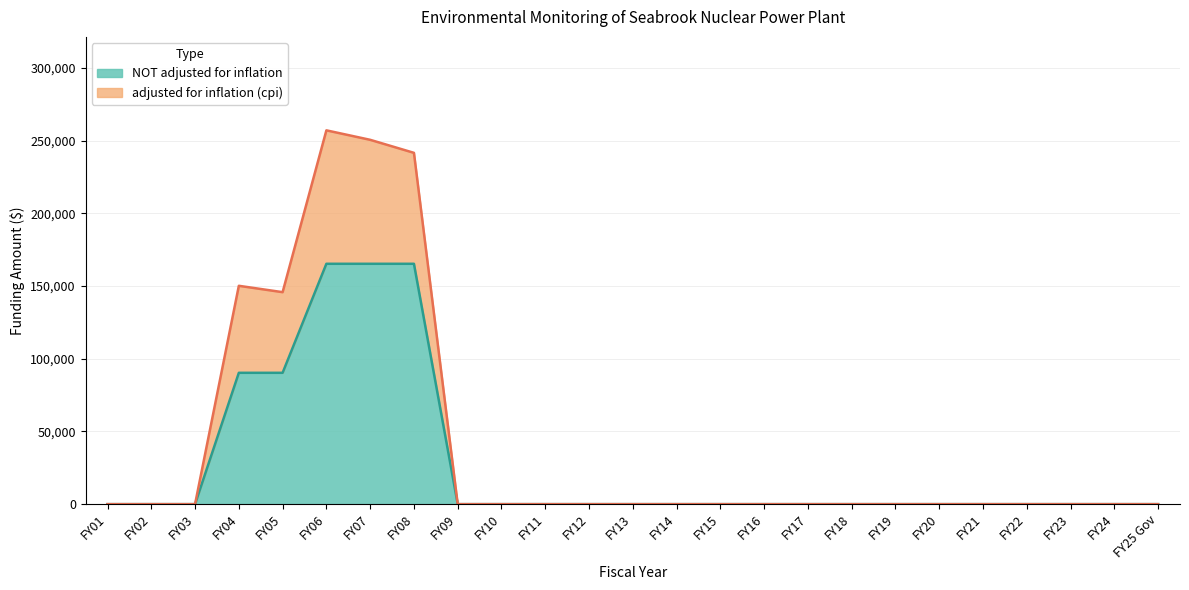

What is the label of the 14th point from the right?

FY12